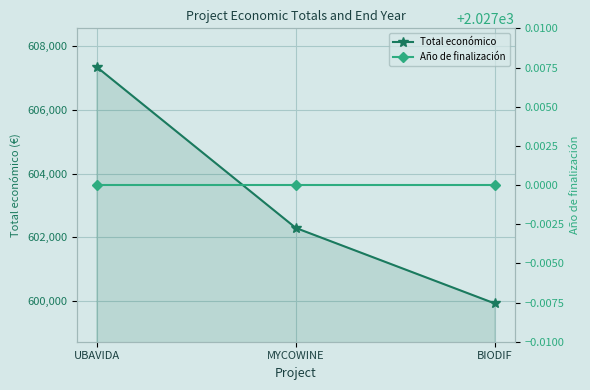

At UBAVIDA, list the series in order from largest to smallest.

Total económico, Año de finalización